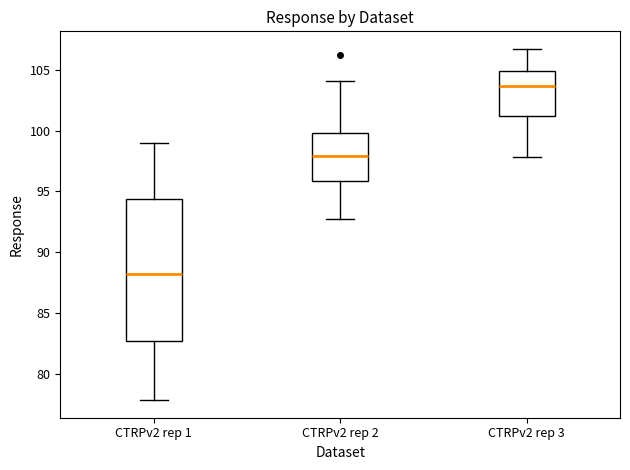

Where does the median line of the box for CTRPv2 rep 1 sit on the y-axis? The values are not printed on the chart, so give them approximately, as read against the axis.

88.5